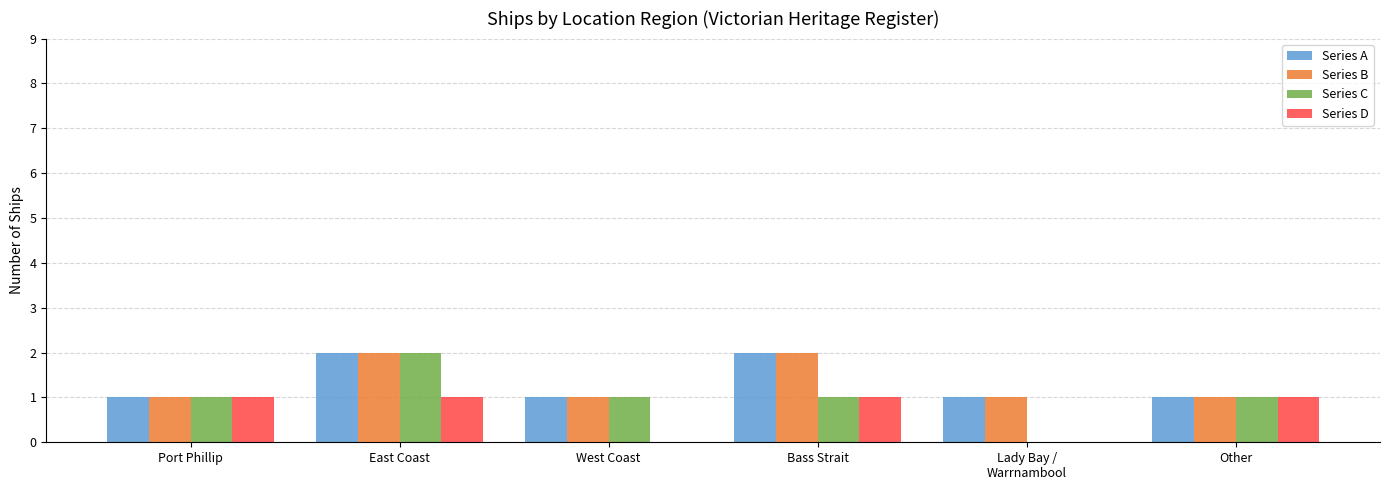

How many groups of bars are there?

6